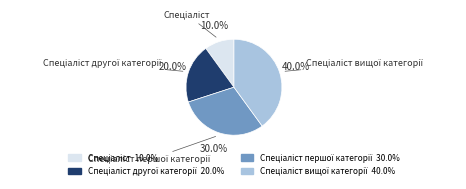

Is there a majority slice in this chart?

No